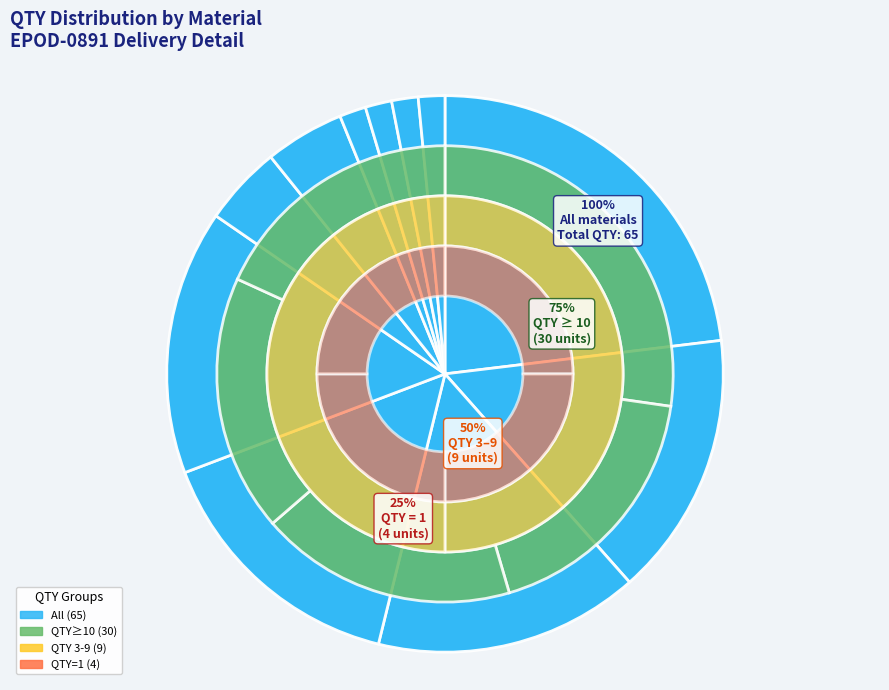

Is it true that AQT32K701A is 15% of the pie?

True